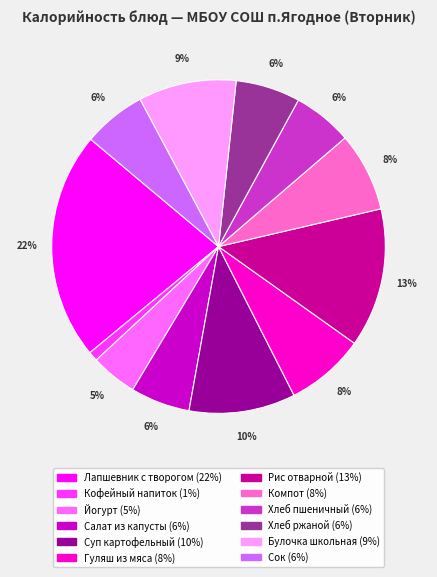

Which category has the biggest portion of the pie?

Лапшевник с творогом